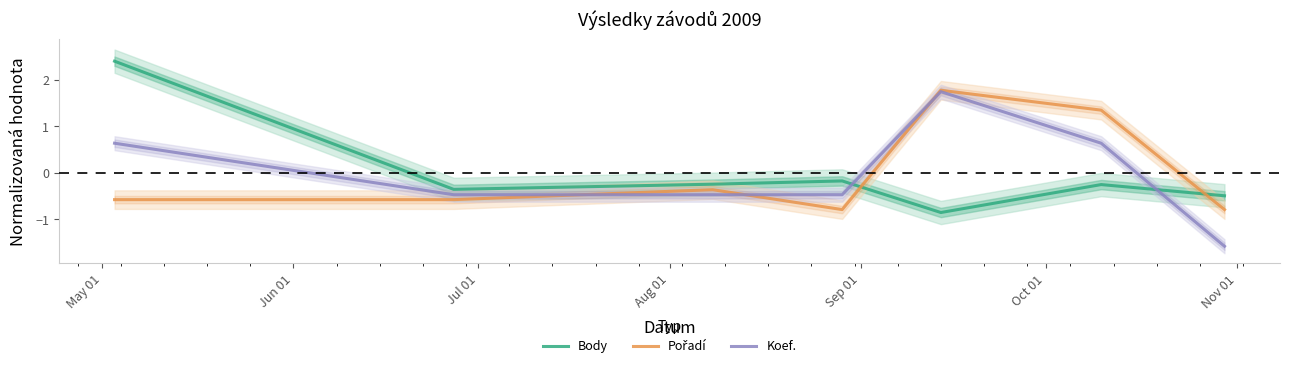

How many positive values does the Body series have?

1